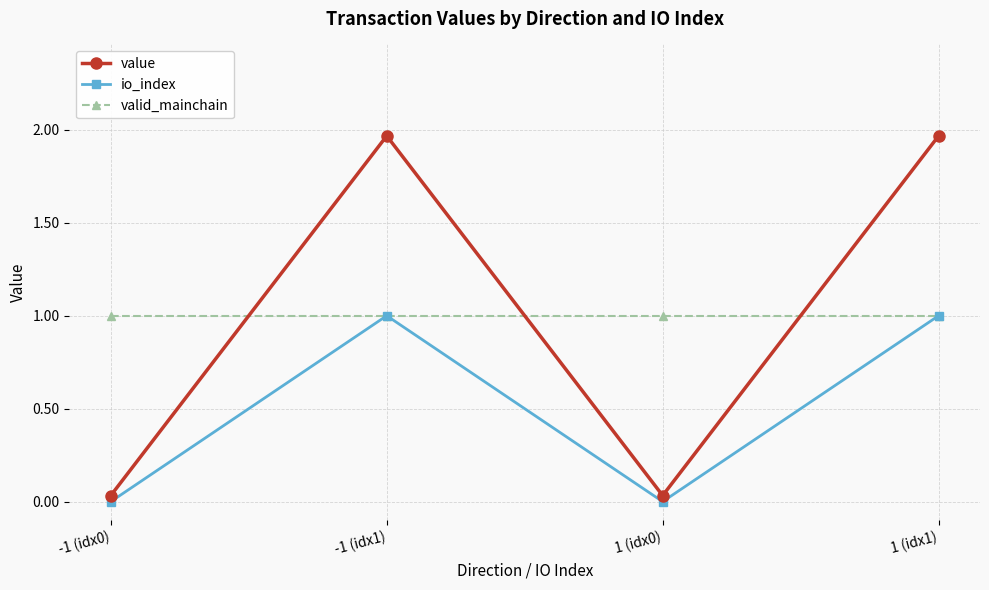

Which series has the largest range (max minus min)?

value